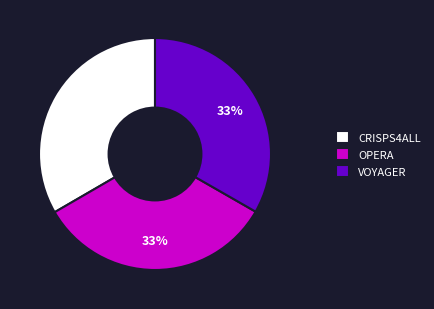

To the nearest percent, what percentage of the pie is CRISPS4ALL?

33%